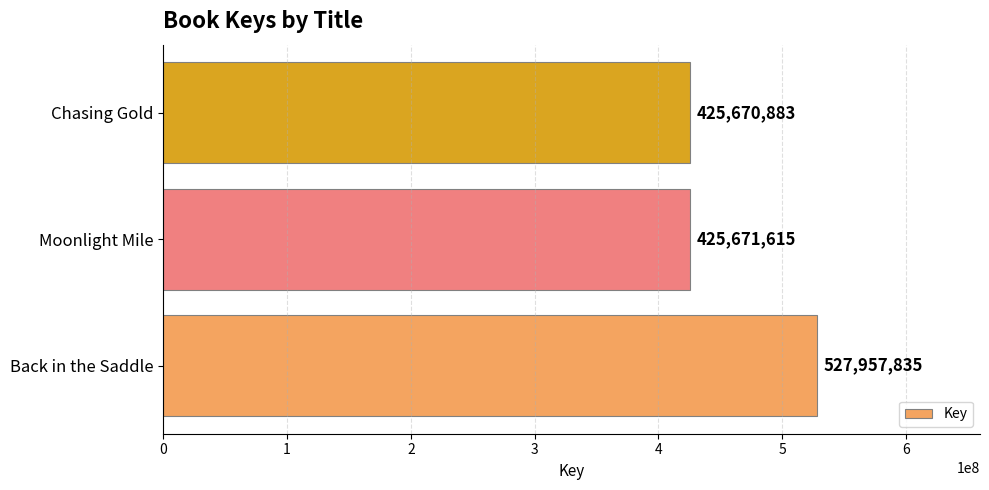

What is the greatest value displayed?

527957835